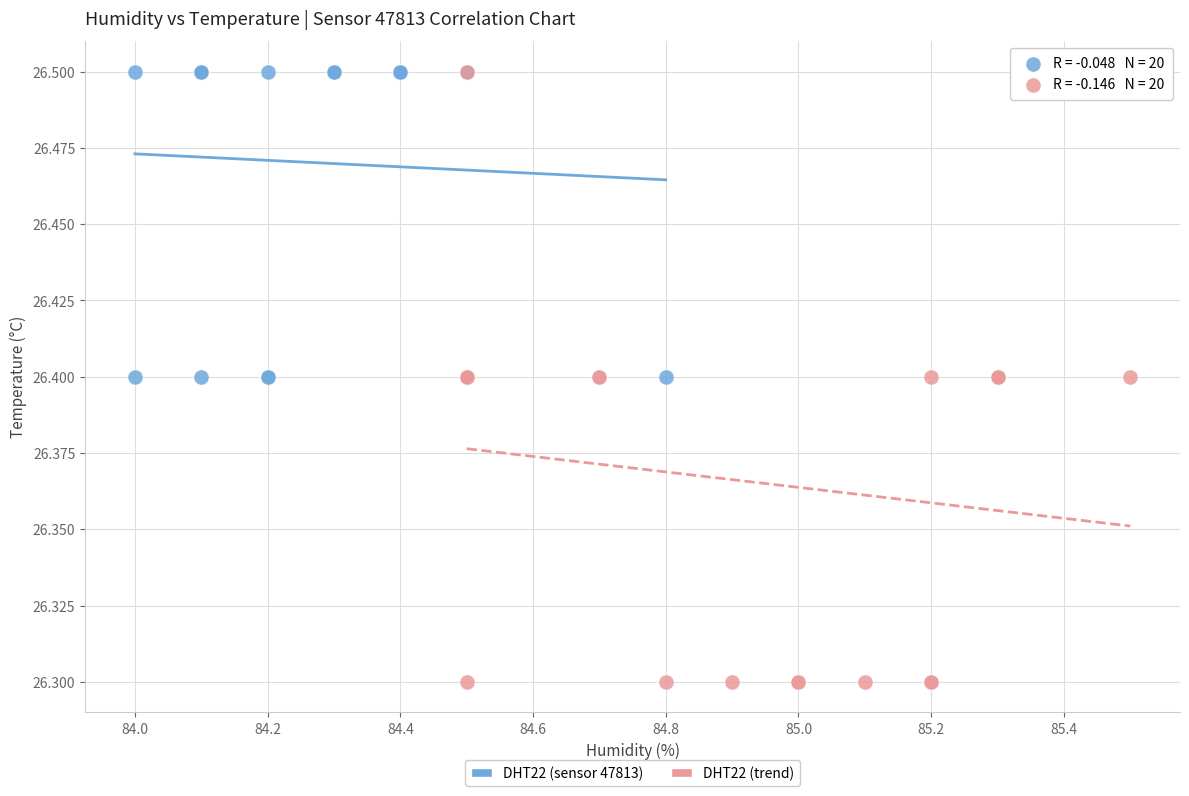

Which series has the largest Y range (max minus min)?

DHT22 (trend)